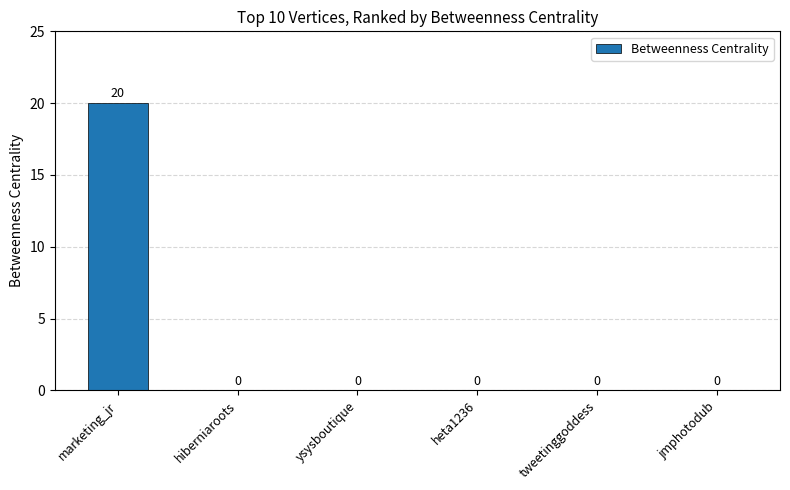

At which category does the chart reach its peak across all series?

marketing_jr